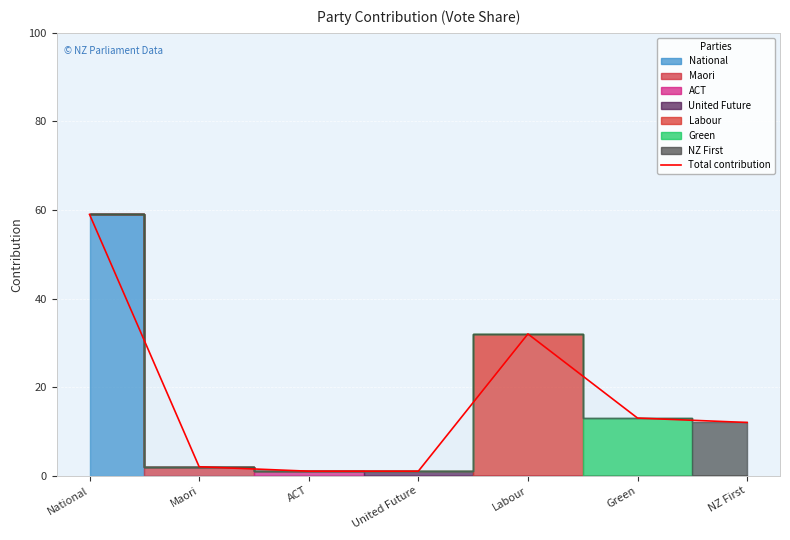

The value at Maori is 0. True or false?

False